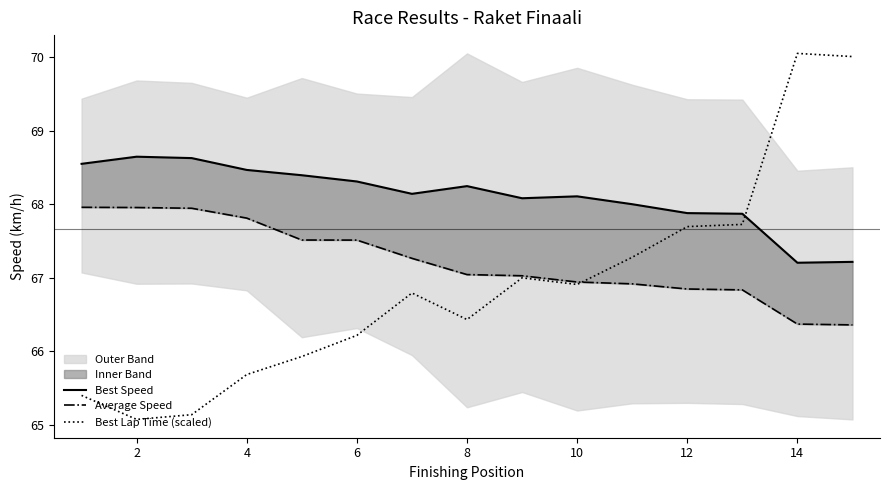

What value does the Best Lap Time (scaled) series have at 14?

70.1